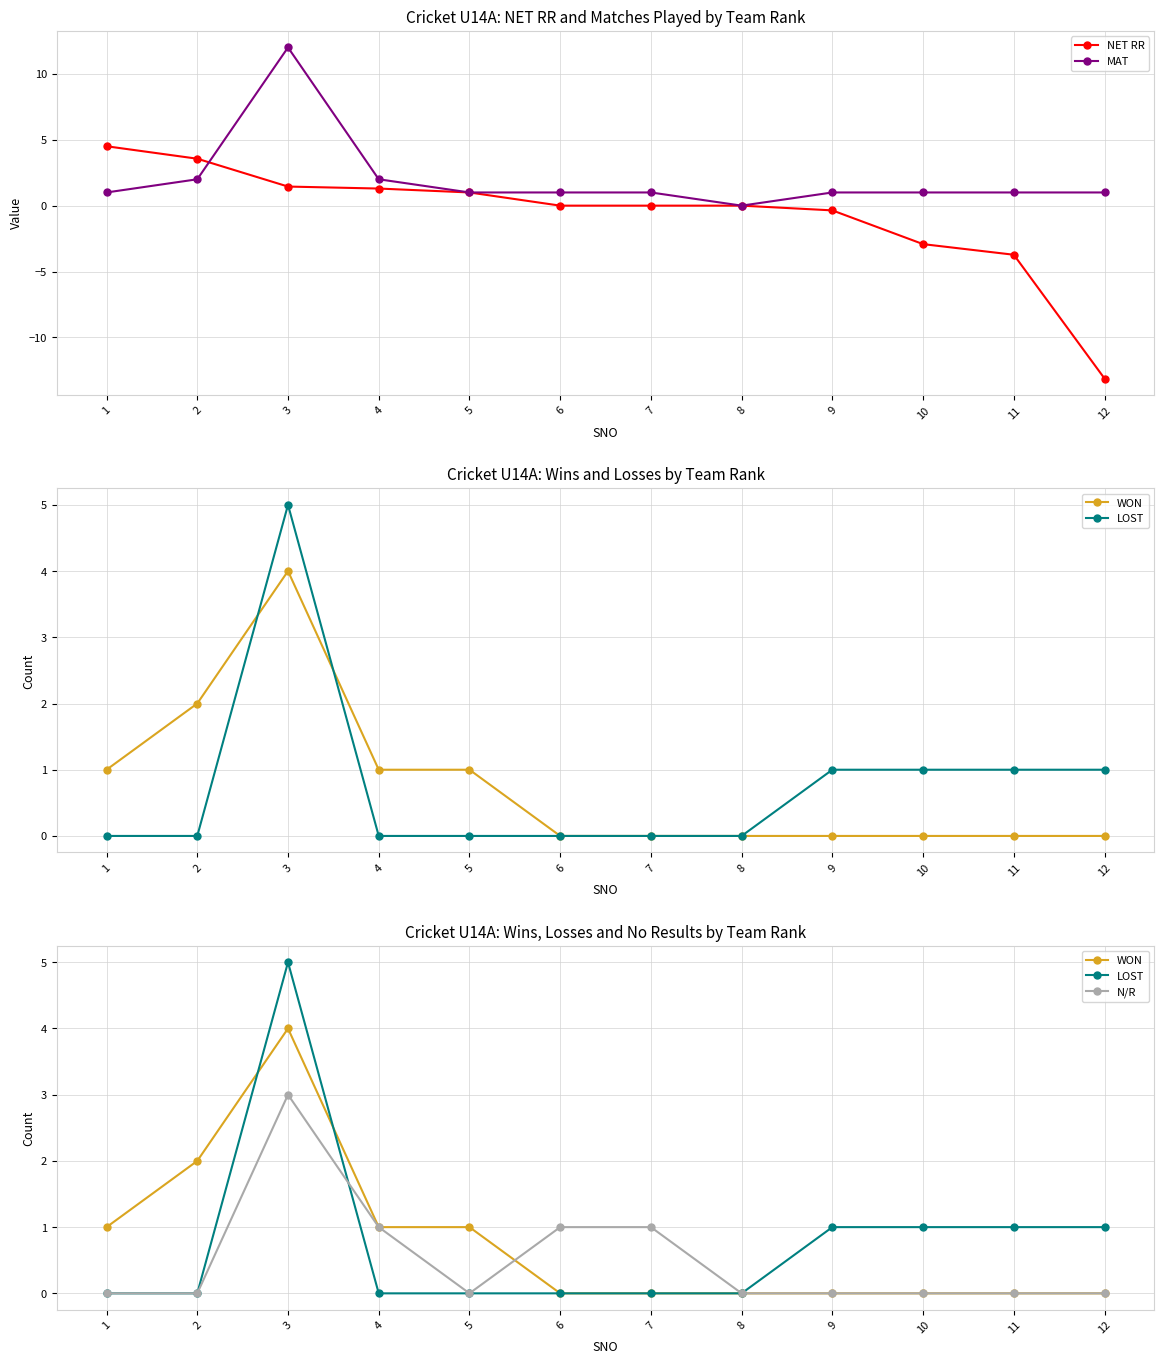

Which series has the largest total across all categories?

MAT